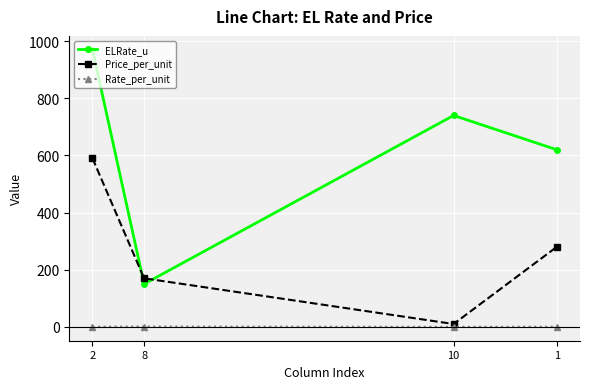

After their last crossing, which series has the higher values: Price_per_unit or ELRate_u?

ELRate_u